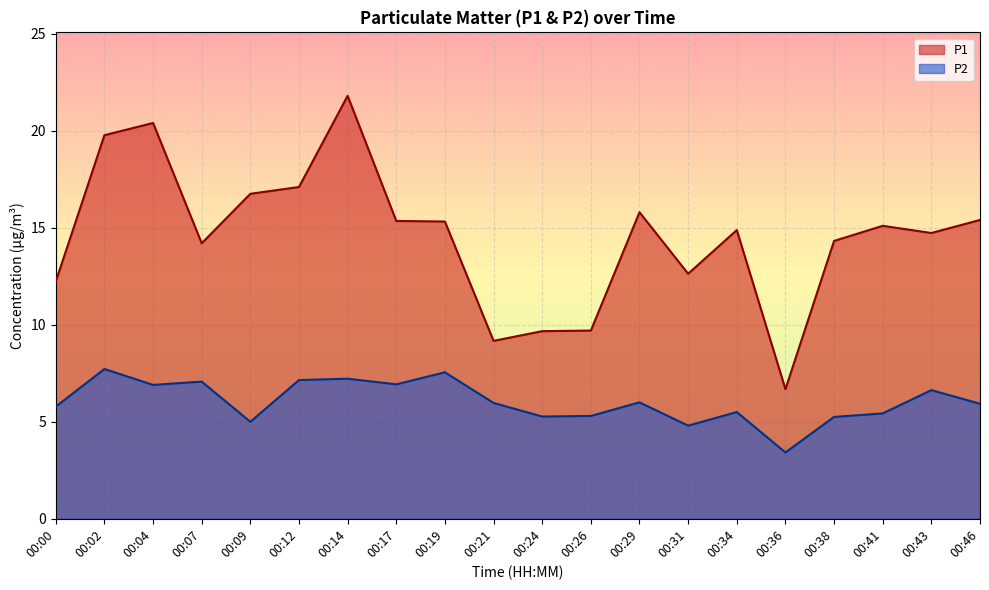

At which category does P2 reach its first local valley?

00:04